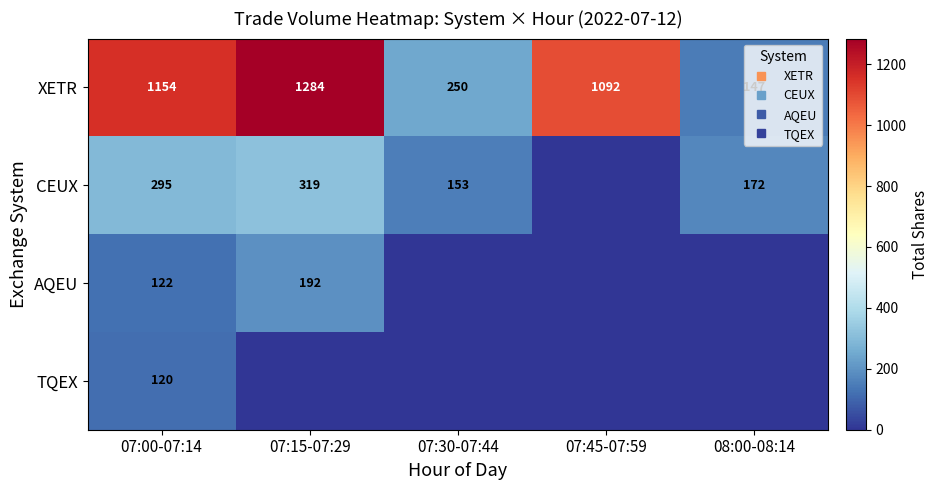

At 08:00-08:14, list the series in order from smallest to largest.

AQEU, TQEX, XETR, CEUX